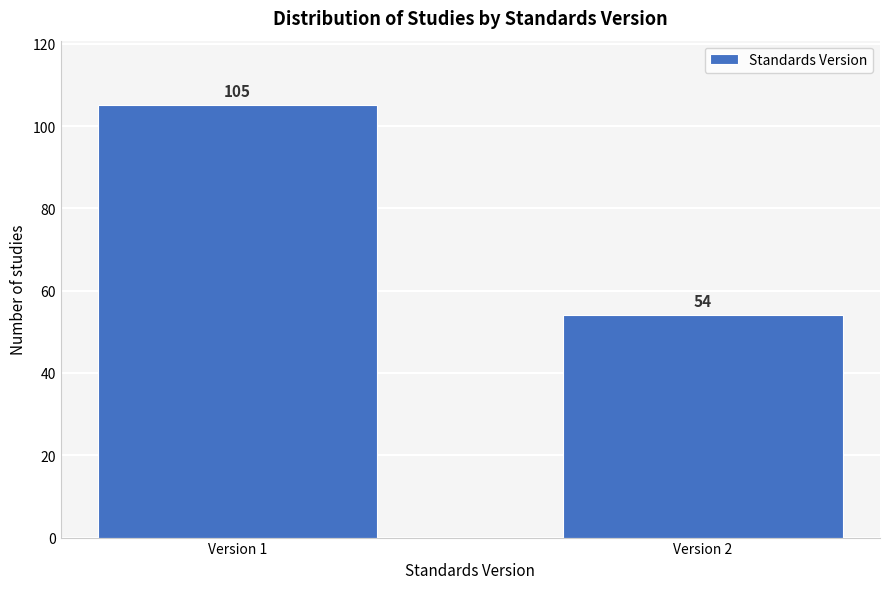

Reading left to right, transcribe all the data shown in this chart.

Version 1=105	Version 2=54